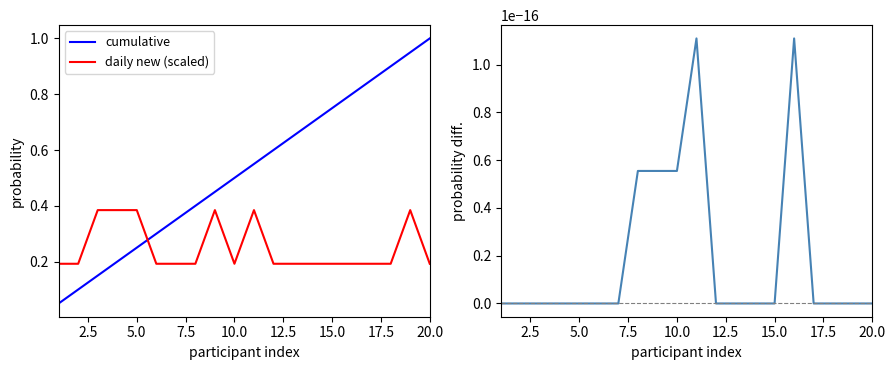

Reading right to left, extract all data points from this chart.

cumulative: 1.0	0.9	0.9	0.8	0.8	0.8	0.7	0.7	0.6	0.6	0.5	0.5	0.4	0.3	0.3	0.2	0.2	0.1	0.1	0.1
daily new (scaled): 0.2	0.4	0.2	0.2	0.2	0.2	0.2	0.2	0.2	0.4	0.2	0.4	0.2	0.2	0.2	0.4	0.4	0.4	0.2	0.2
diff: 0.0	0.0	0.0	0.0	0.0	0.0	0.0	0.0	0.0	0.0	0.0	0.0	0.0	0.0	0.0	0.0	0.0	0.0	0.0	0.0